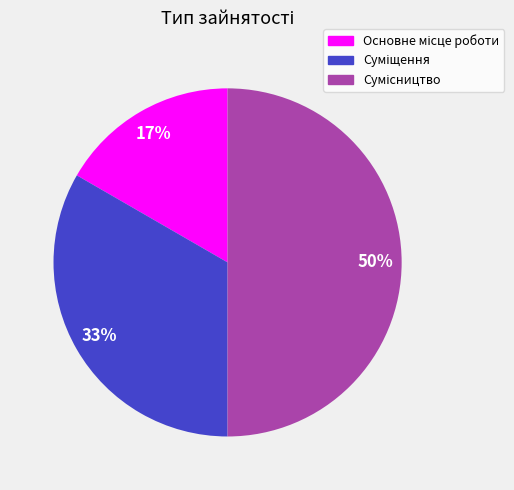

How many slices are in this pie chart?

3